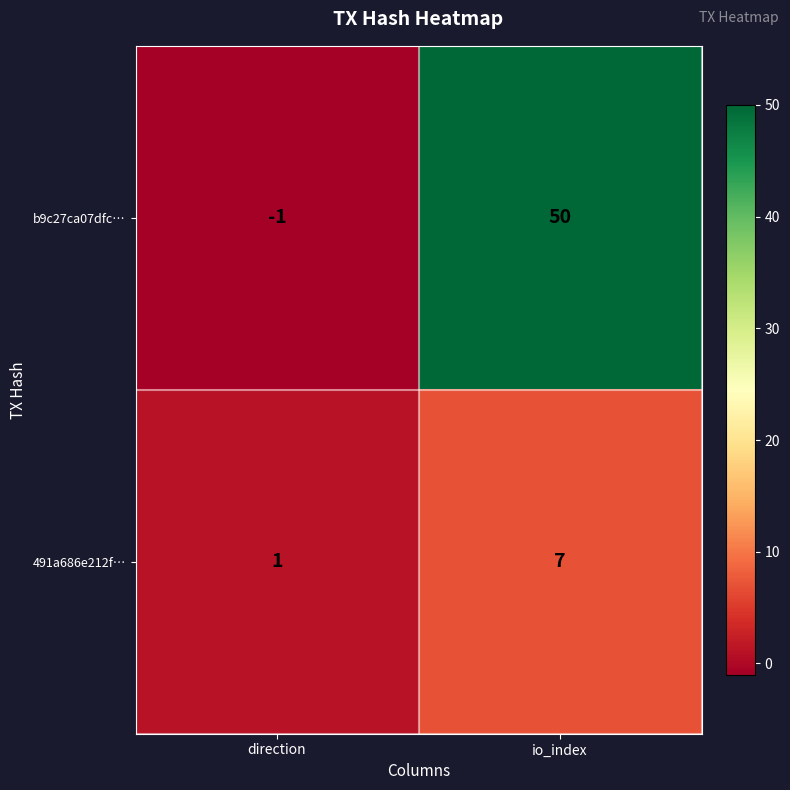

How many values in the b9c27ca07dfc… series are below 50?

1